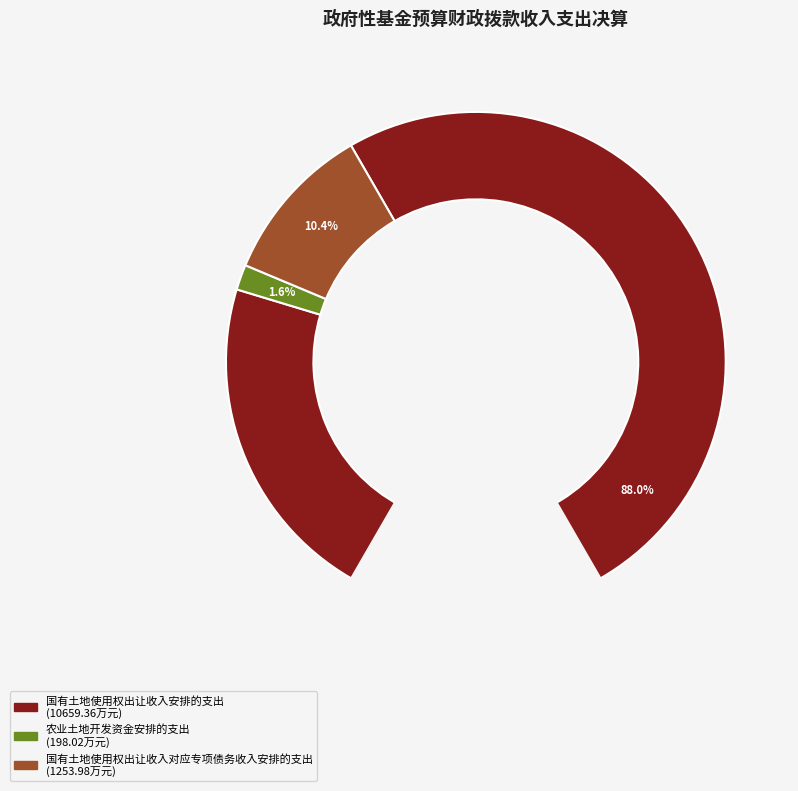

Which has a higher value, 国有土地使用权出让收入对应专项债务收入安排的支出 or 农业土地开发资金安排的支出?

国有土地使用权出让收入对应专项债务收入安排的支出